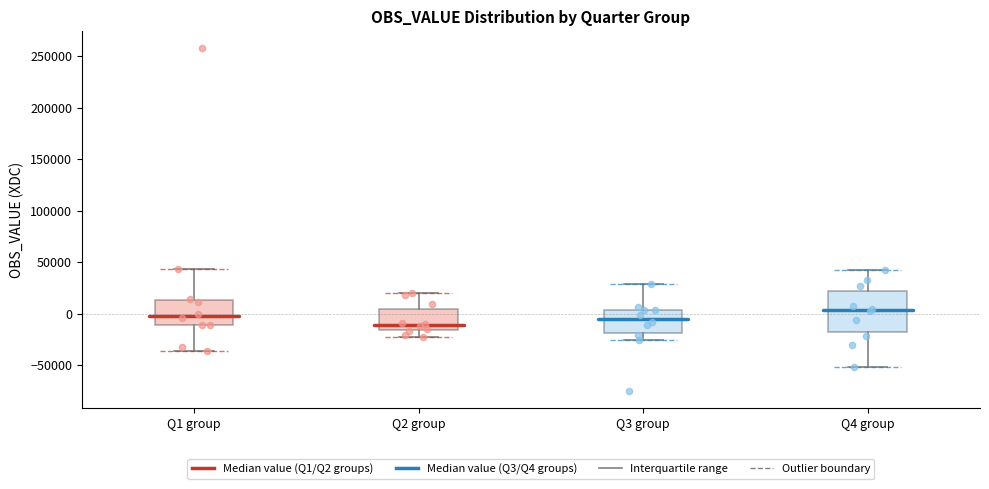

Reading left to right, transcribe this box plot: for each box, give where its median line is, the range the box spans, and where its two whiskers end, as read against the y-axis. The values are not printed on the chart, so give them approximately, as read against the axis.

Q1 group: median 0, box -10000 to 15000, whiskers -35000 to 45000
Q2 group: median -10000, box -15000 to 5000, whiskers -25000 to 20000
Q3 group: median -5000, box -20000 to 5000, whiskers -25000 to 30000
Q4 group: median 5000, box -20000 to 20000, whiskers -50000 to 40000